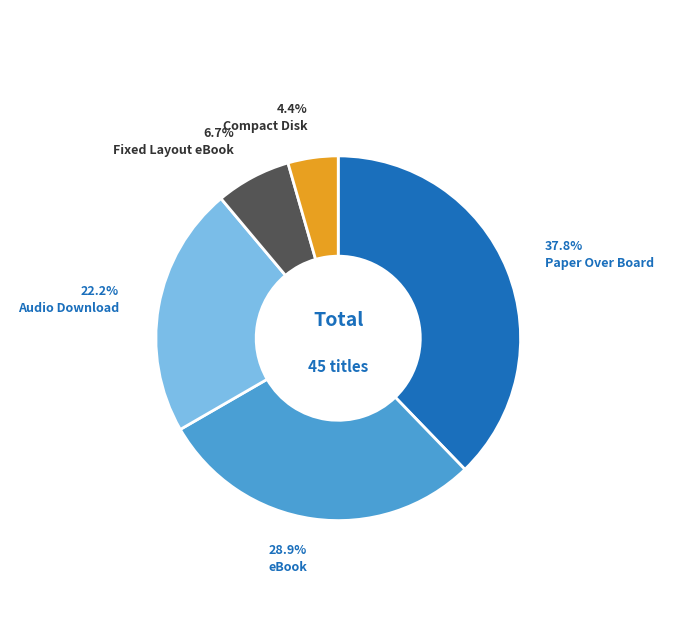

Count the number of slices in the pie.

5